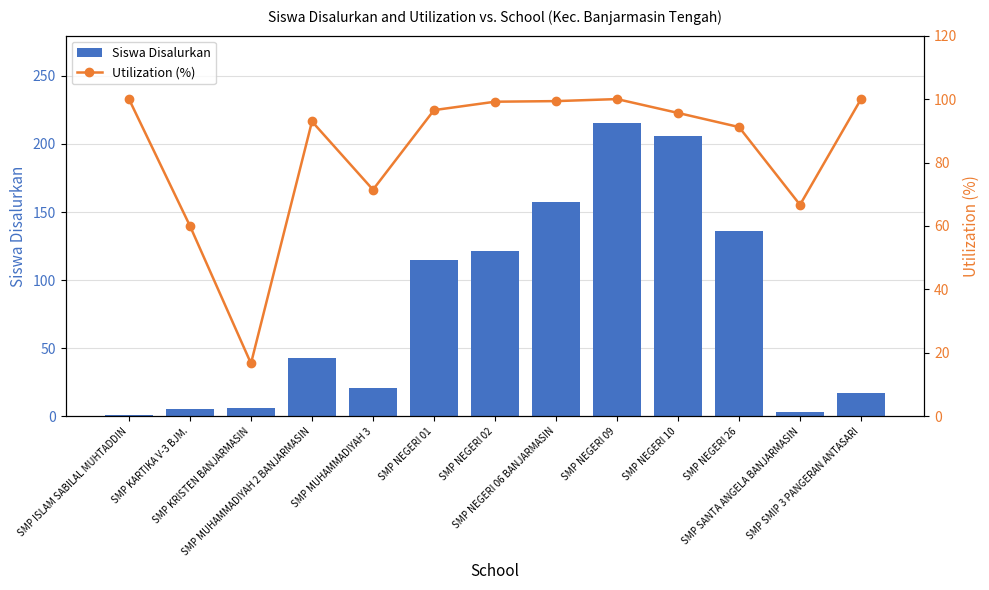

What is the greatest value displayed?

215.0